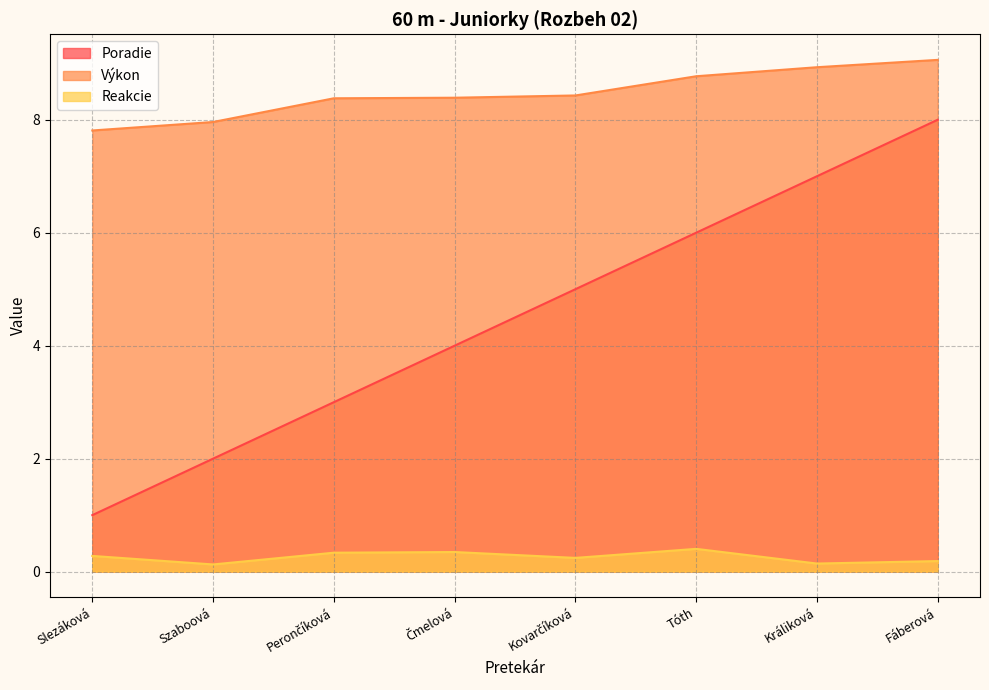

How many data points in Poradie are less than 5?

4